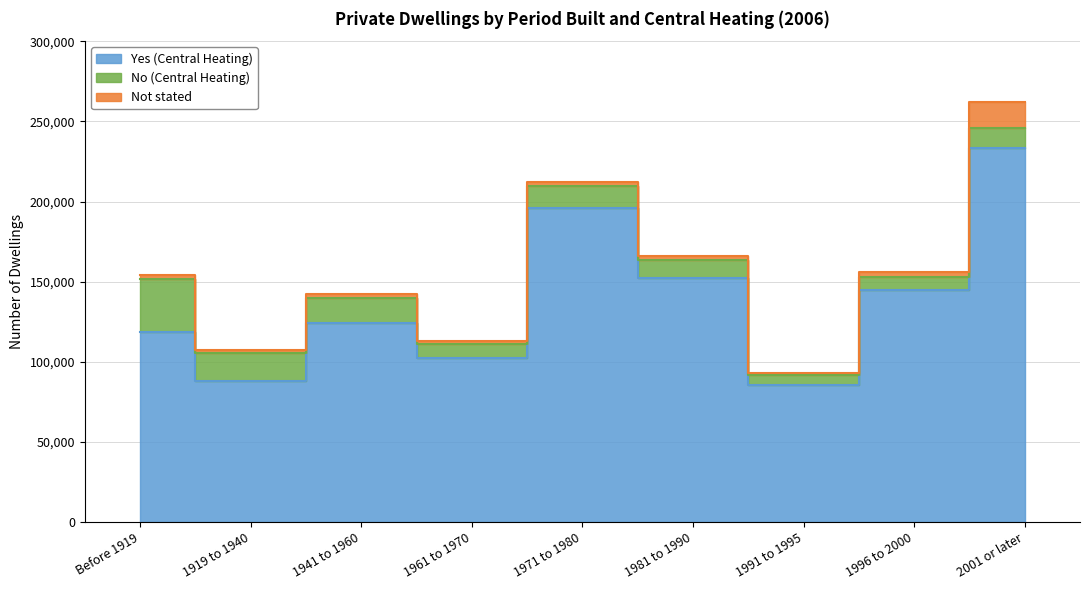

Which category has the lowest value in the Not stated series?

1991 to 1995